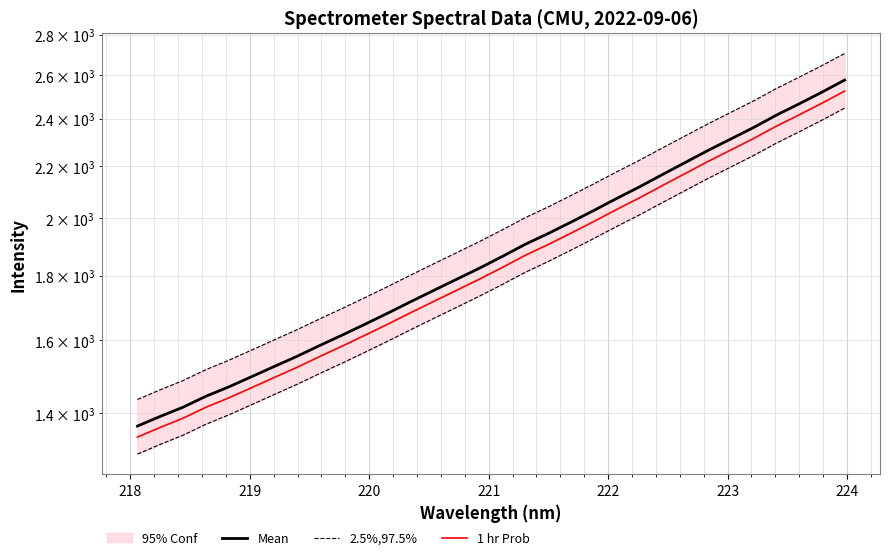

List the series in order of their peak value, lowest first.

2.5%,97.5%, 1 hr Prob, Mean